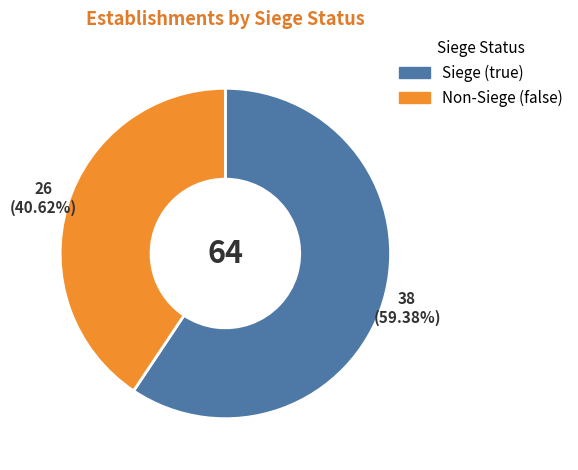

To the nearest percent, what is the average slice percentage?

50%